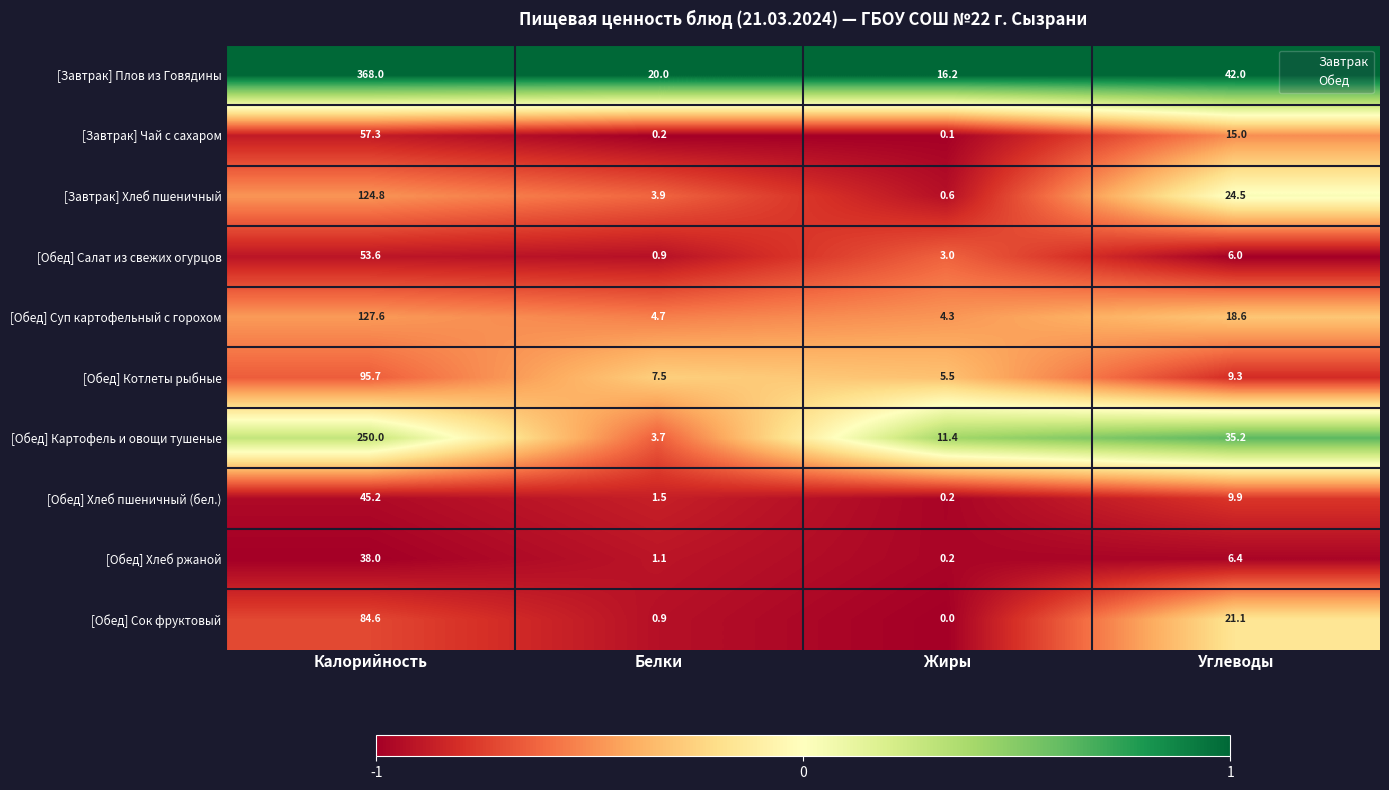

At how many categories does at least one series exceed 0?

4